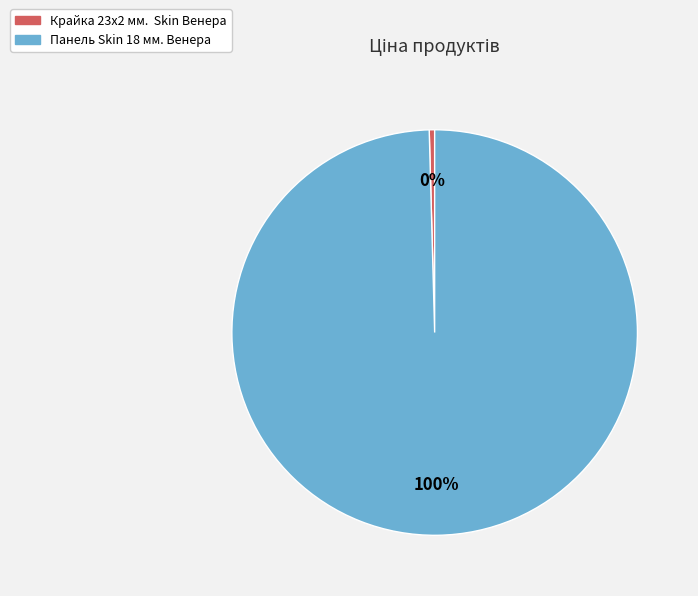

Combined, do Крайка 23x2 мм. Skin Венера and Панель Skin 18 мм. Венера account for over 50%?

Yes